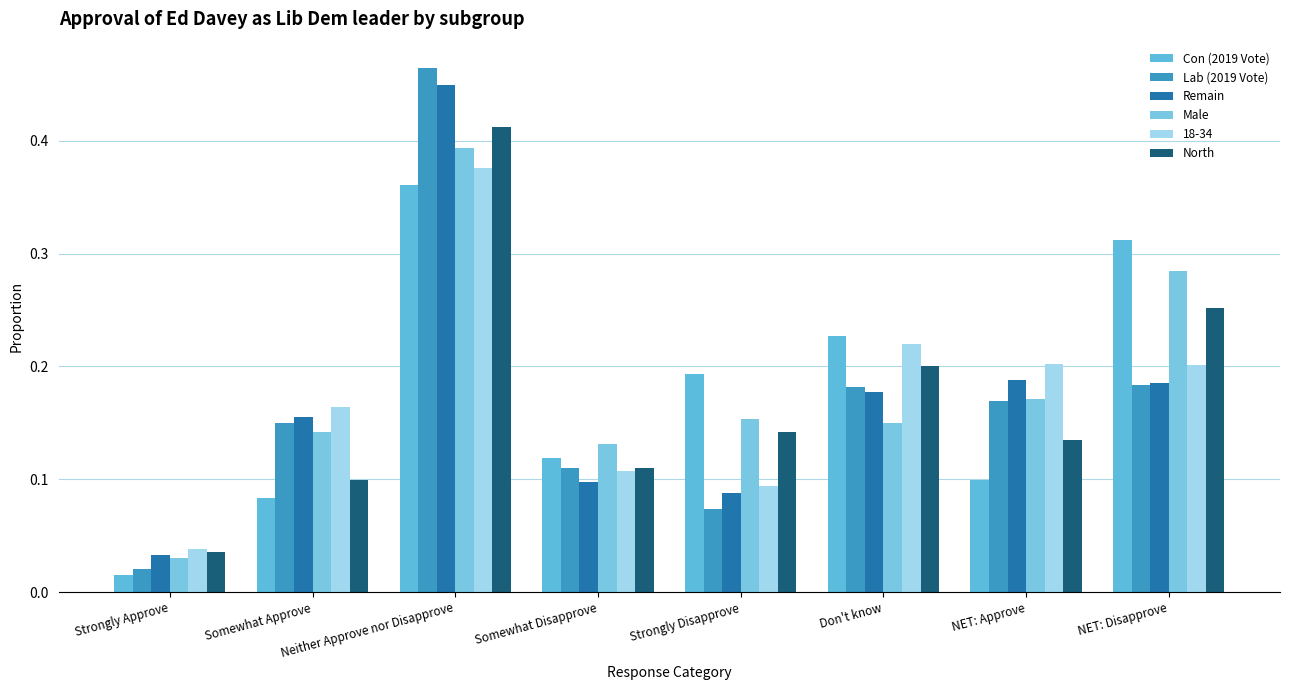

Rank the series at Somewhat Approve from highest to lowest value.

18-34, Remain, Lab (2019 Vote), Male, North, Con (2019 Vote)